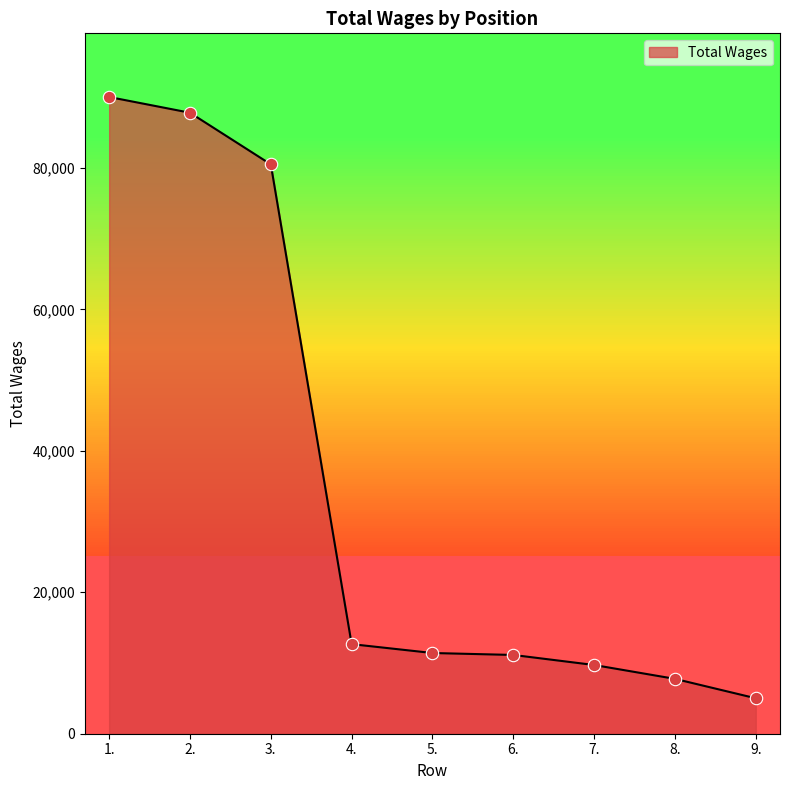

Approximately how many times larger is the value at 2. compared to 5.?

7.7